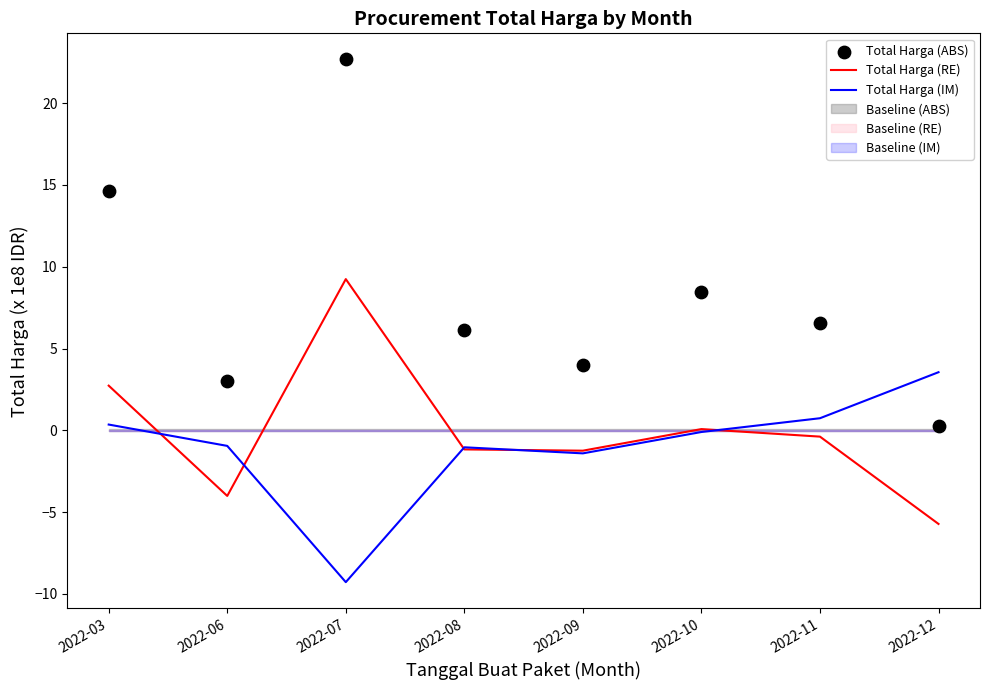

Which series contains the highest Y value?

Total Harga (ABS)